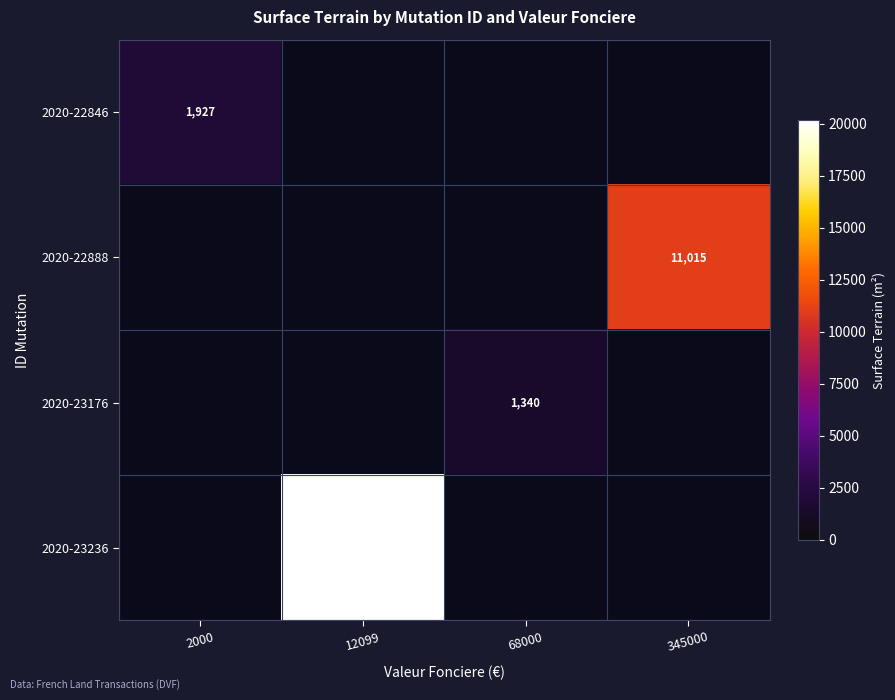

The 2020-23236 series shows 29323 at 12099. True or false?

False